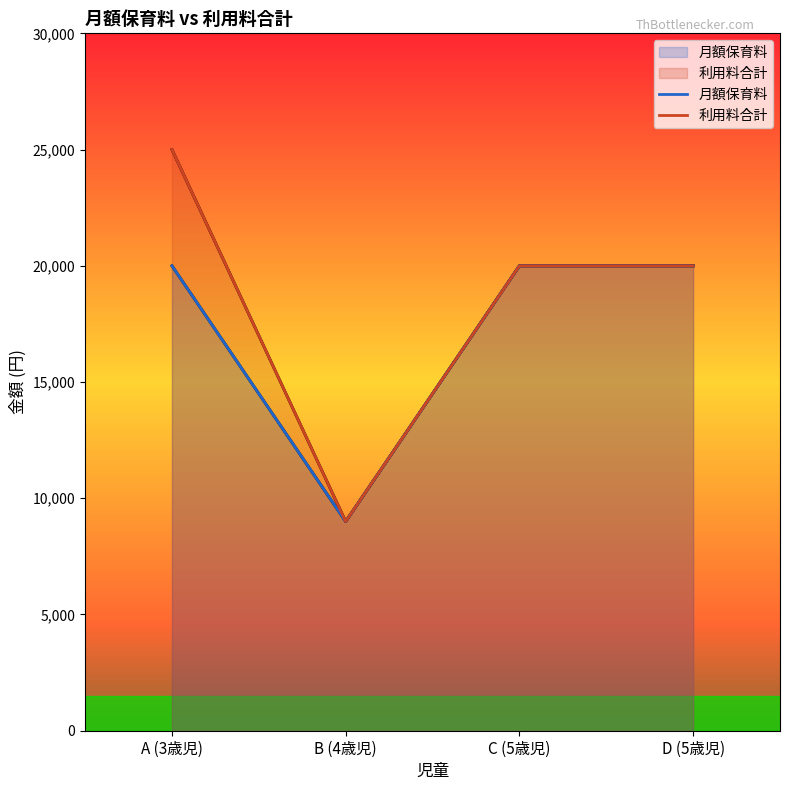

What is the approximate value of 月額保育料 at C (5歳児)?

20000